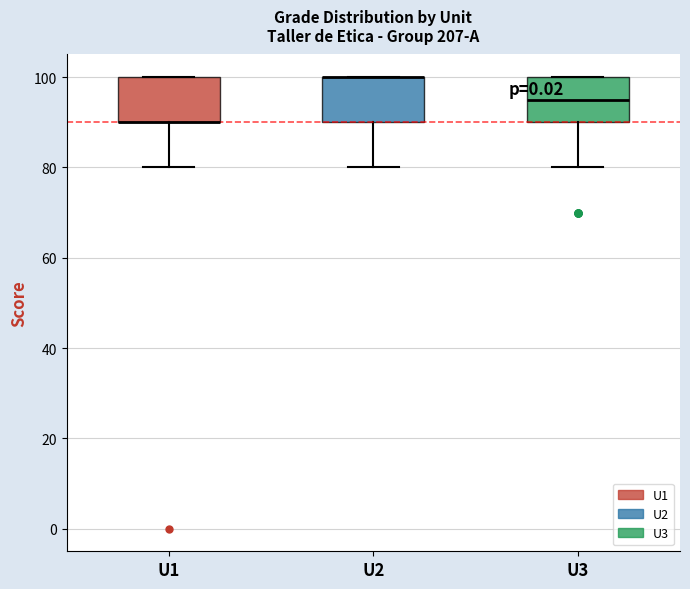

Reading left to right, read every box against the y-axis: the position of its median line, the range the box covers, and the ends of its whiskers. The values are not printed on the chart, so give them approximately, as read against the axis.

U1: median 90 (drawn on the box's lower edge), box 90 to 100, whiskers 80 to 100
U2: median 100 (drawn on the box's upper edge), box 90 to 100, whiskers 80 to 100
U3: median 96, box 90 to 100, whiskers 80 to 100